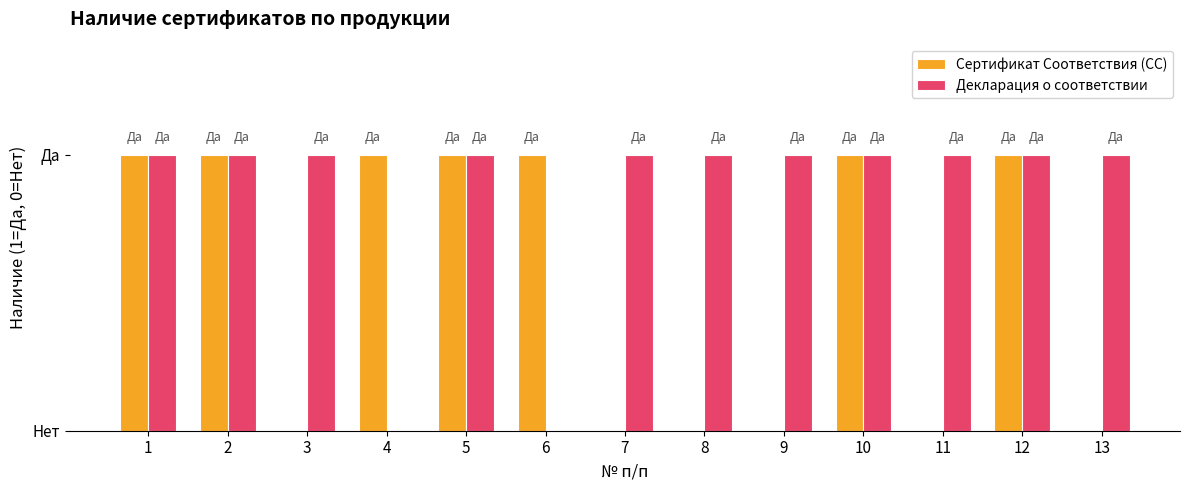

Rank the categories by Декларация о соответствии value from lowest to highest.

4, 6, 1, 2, 3, 5, 7, 8, 9, 10, 11, 12, 13